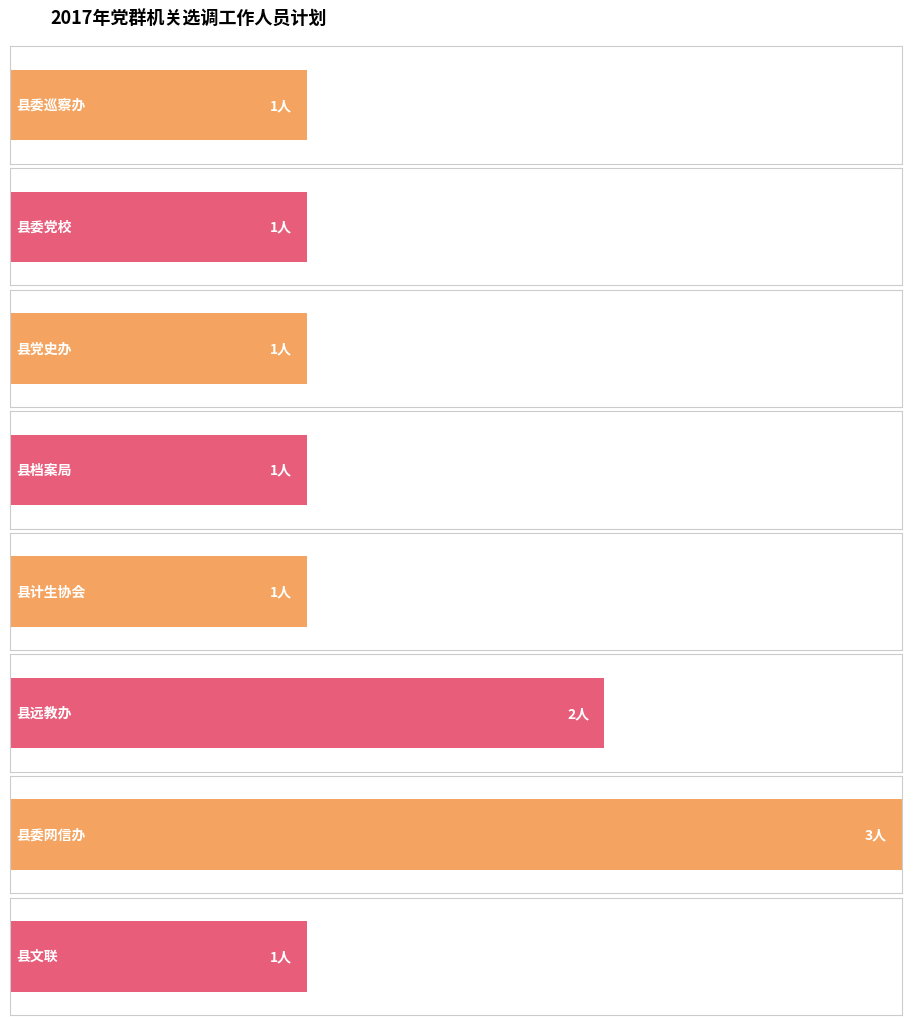

True or false: the data shows 0 at 县档案局.

False